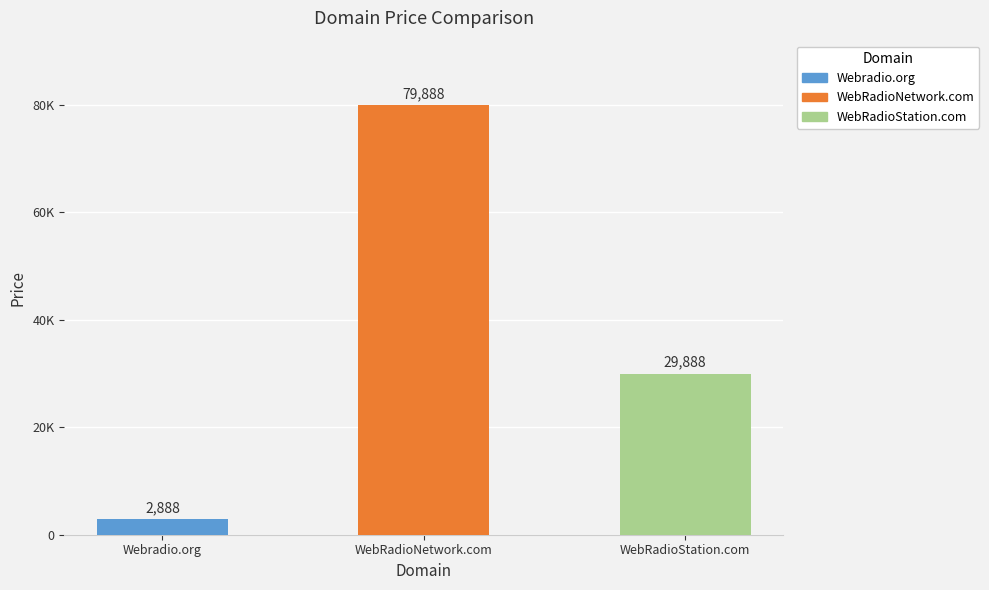

Which has a higher value, WebRadioStation.com or WebRadioNetwork.com?

WebRadioNetwork.com